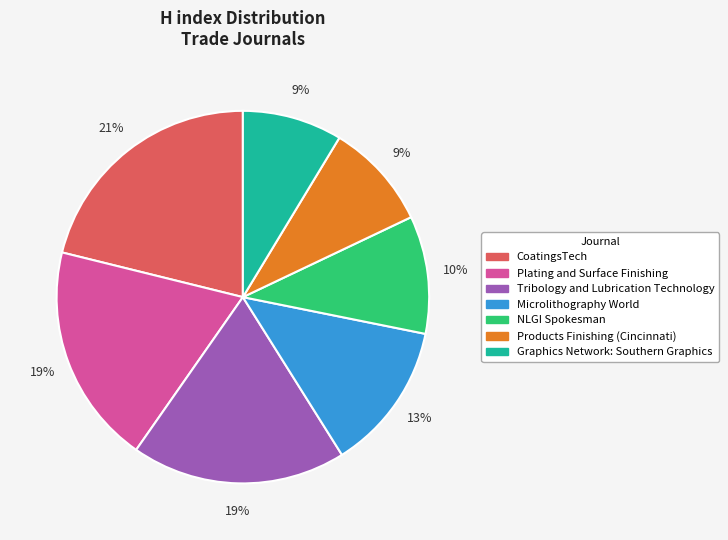

What is the largest slice in the pie chart?

CoatingsTech